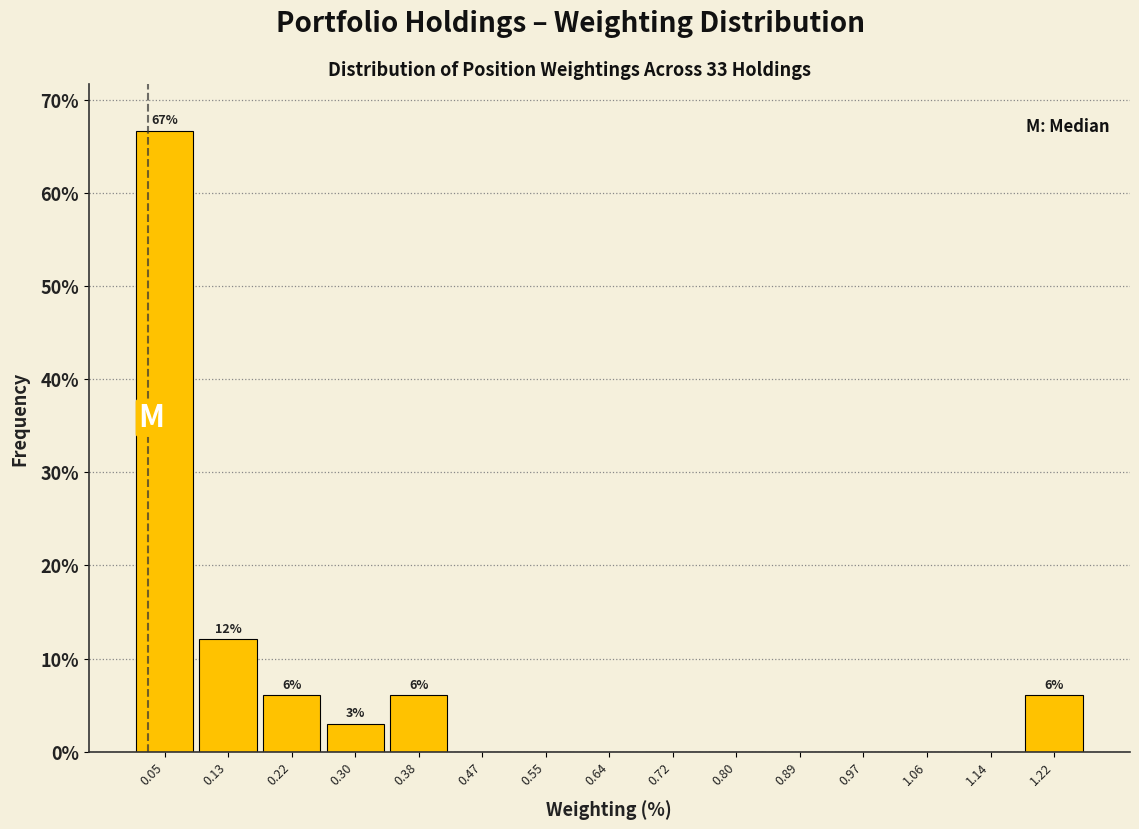

Which range on the x-axis has the tallest bar?

0.01 to 0.09